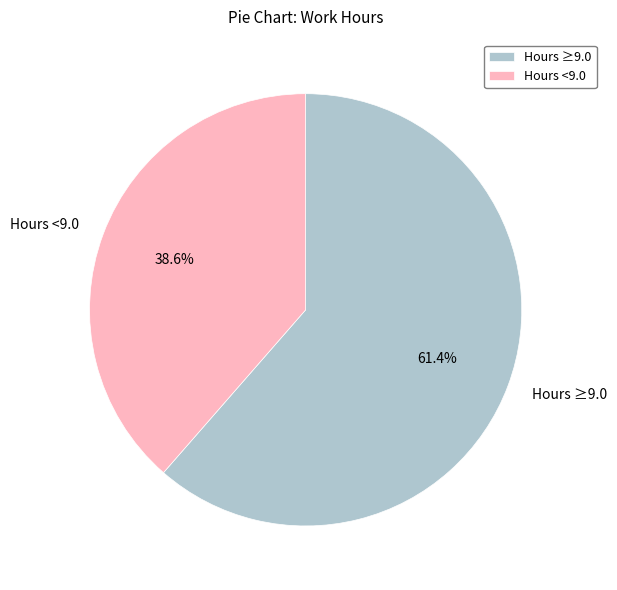

How much of the chart is everything except Hours <9.0?

61.4%